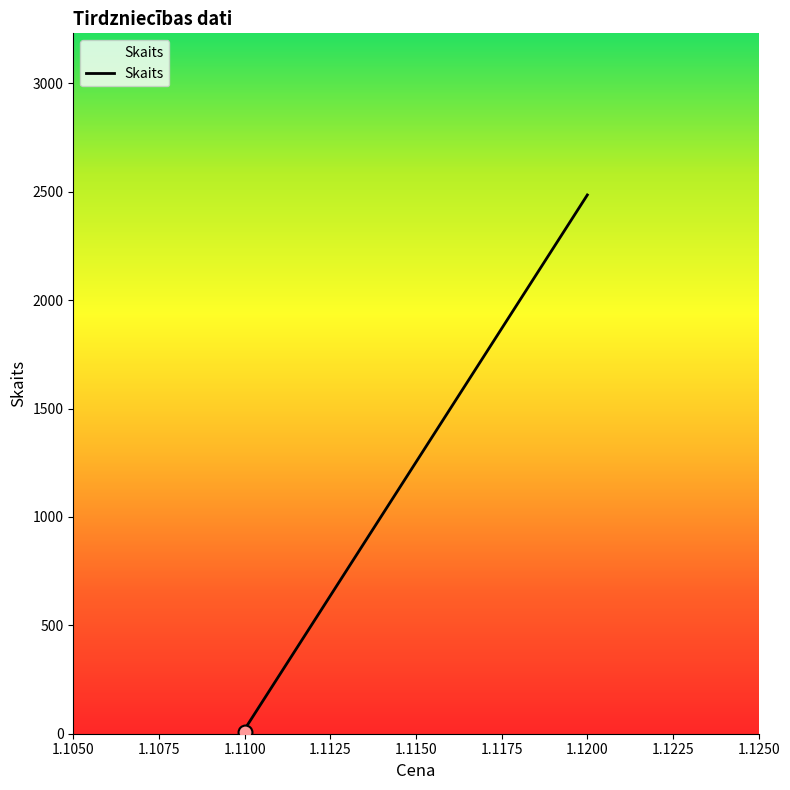

What is the change in value from 1.11 to 1.11?

+10